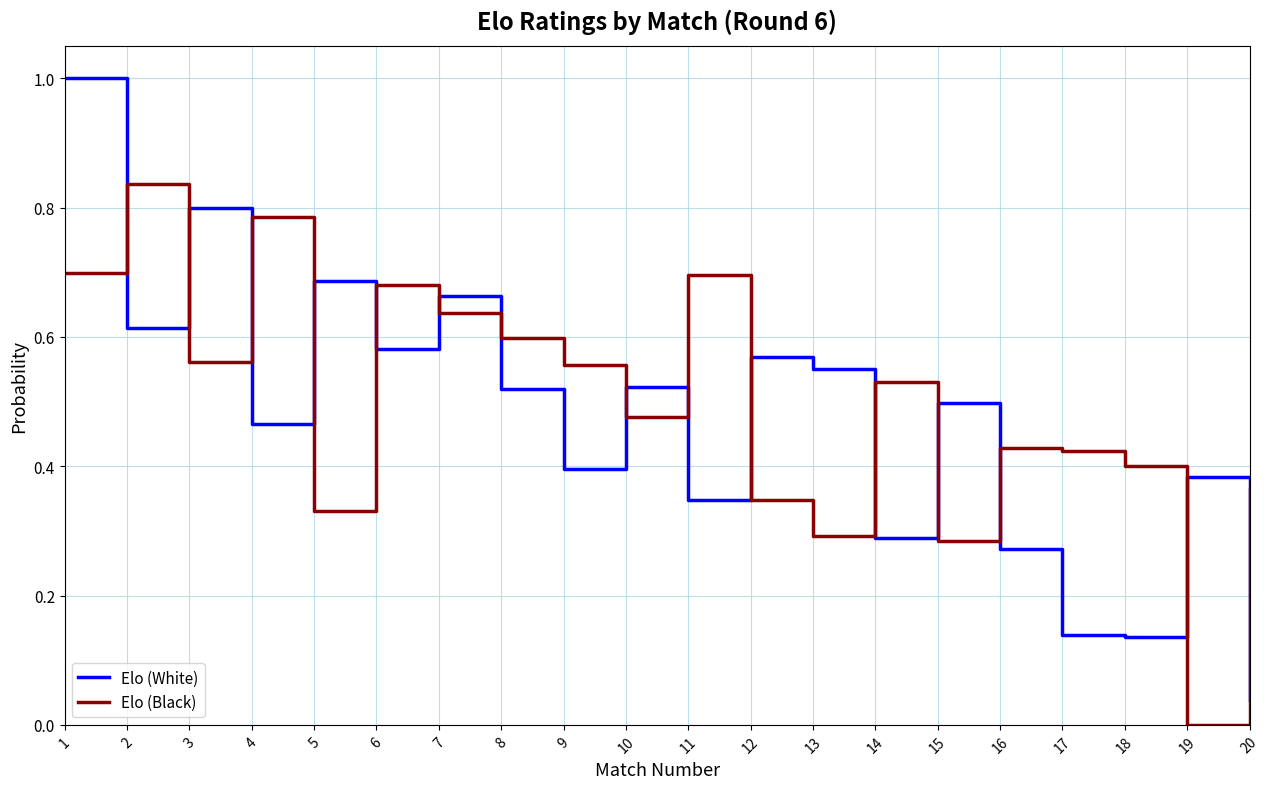

How many values in Elo (Black) are above zero?

19